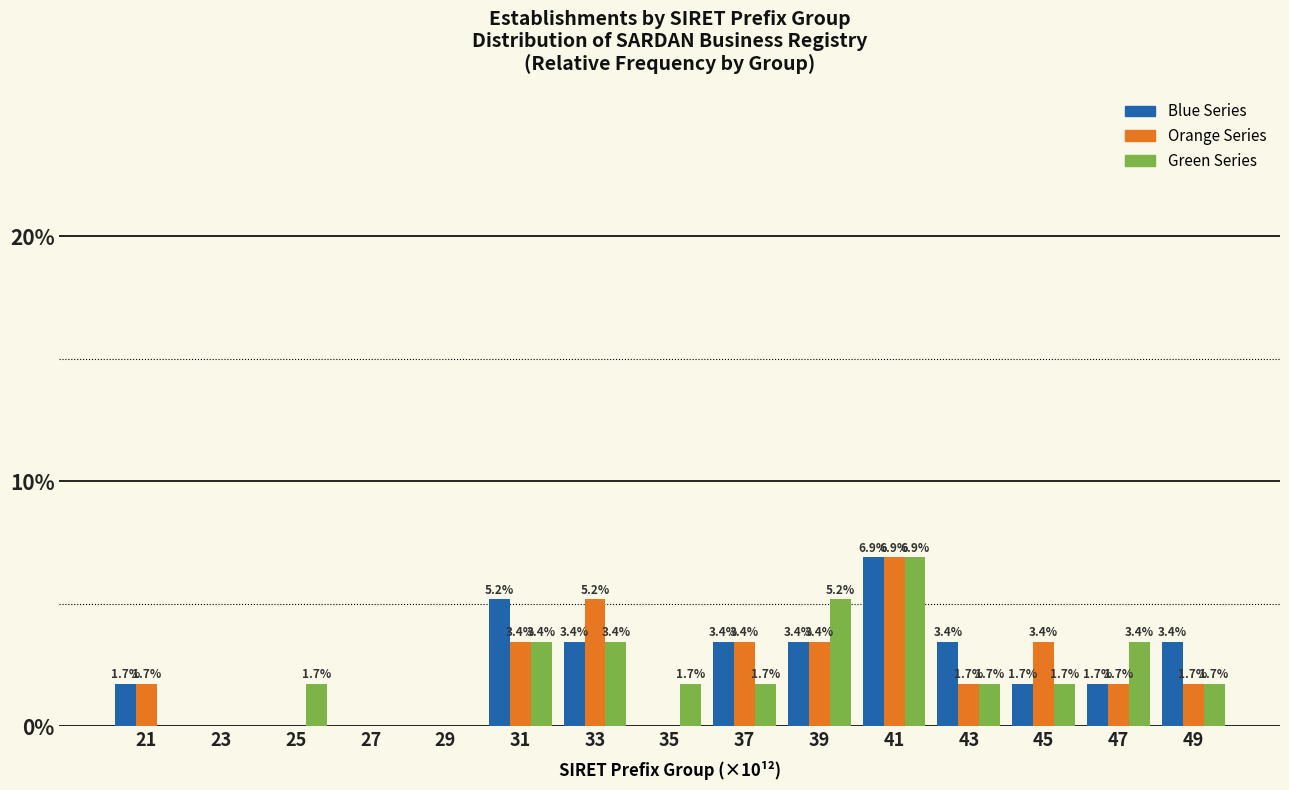

Reading right to left, what are all the values shown in this chart?

Blue: 49=3.4	47=1.7	45=1.7	43=3.4	41=6.9	39=3.4	37=3.4	35=0.0	33=3.4	31=5.2	29=0.0	27=0.0	25=0.0	23=0.0	21=1.7
Orange: 49=1.7	47=1.7	45=3.4	43=1.7	41=6.9	39=3.4	37=3.4	35=0.0	33=5.2	31=3.4	29=0.0	27=0.0	25=0.0	23=0.0	21=1.7
Green: 49=1.7	47=3.4	45=1.7	43=1.7	41=6.9	39=5.2	37=1.7	35=1.7	33=3.4	31=3.4	29=0.0	27=0.0	25=1.7	23=0.0	21=0.0